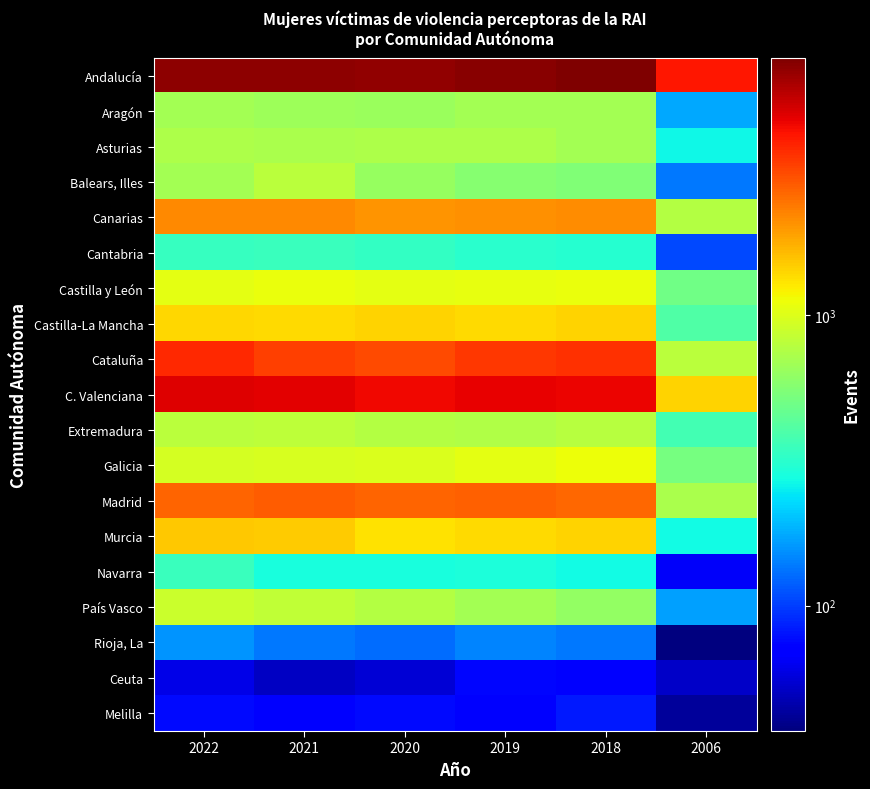

Count the number of categories in the chart.

6